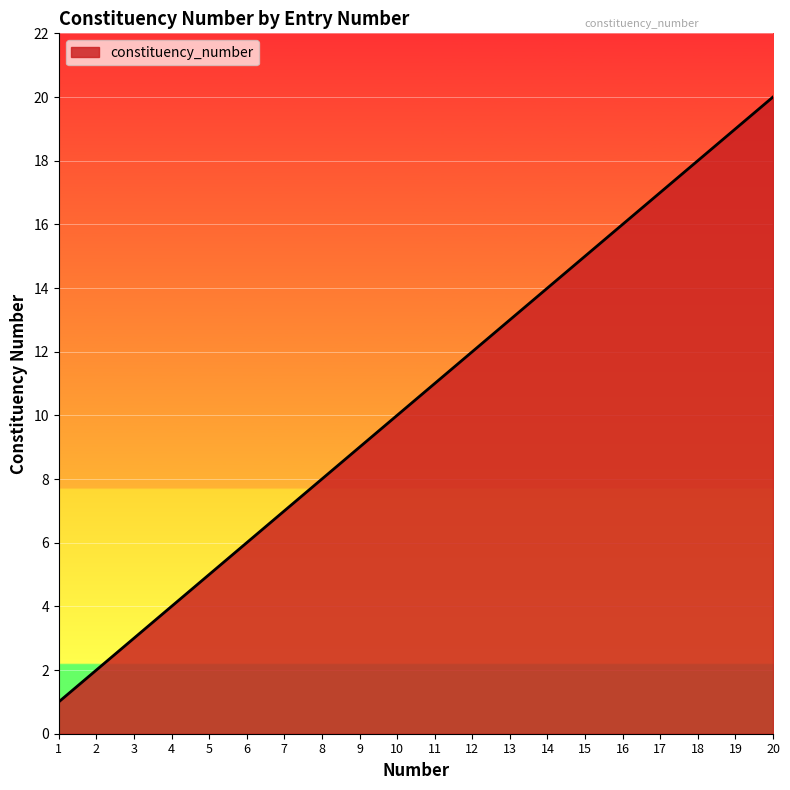

Does the chart display data point markers on the line(s)?

No